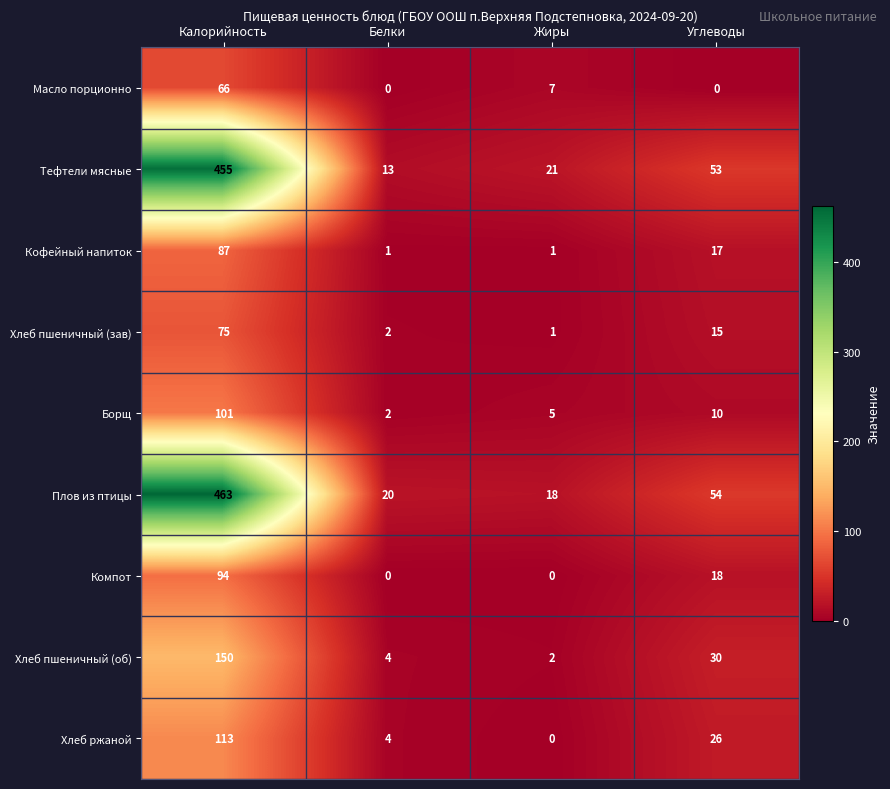

At which label does Хлеб пшеничный (об) reach its minimum?

Жиры